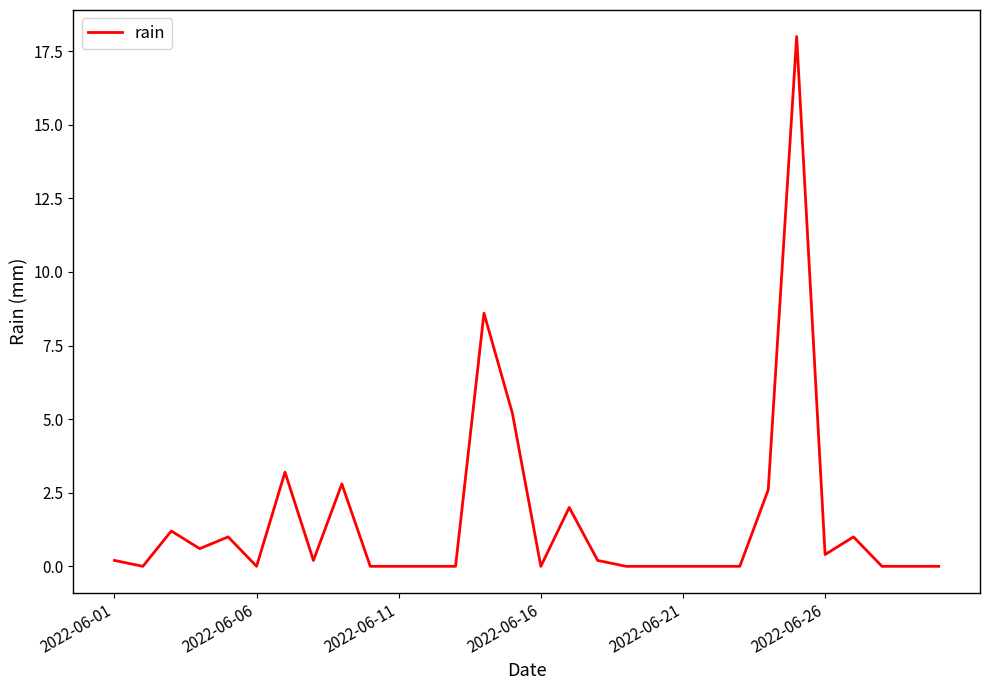

What is the greatest value displayed?

18.0